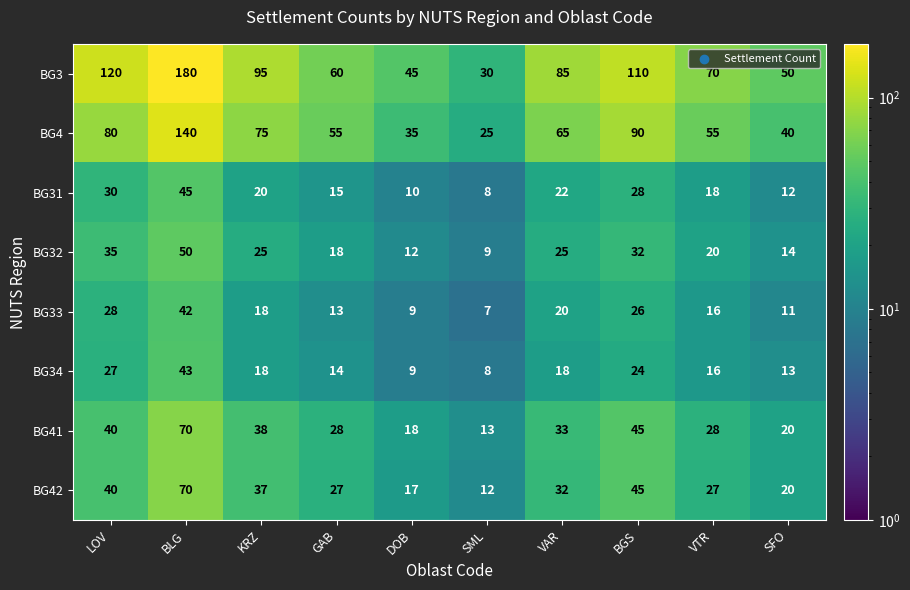

What value does the BG4 series have at KRZ, to the nearest 5?

75